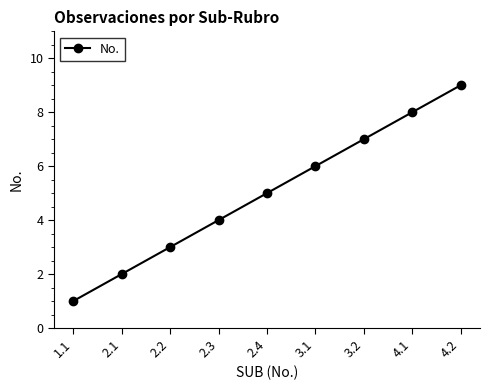

What position from the right is 1.1?

9